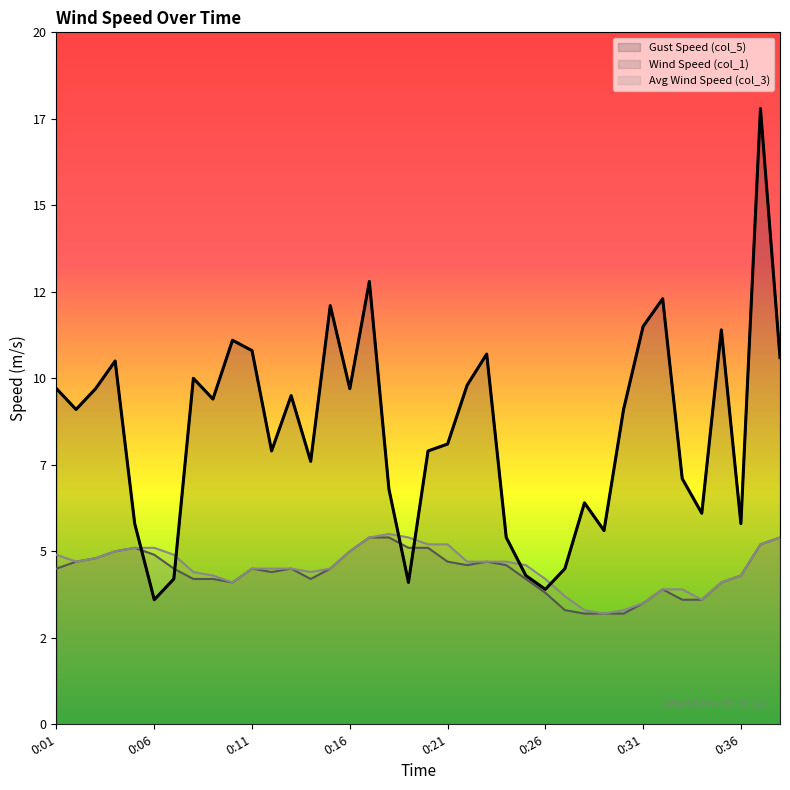

What is the sum of all col_1 values?

167.2